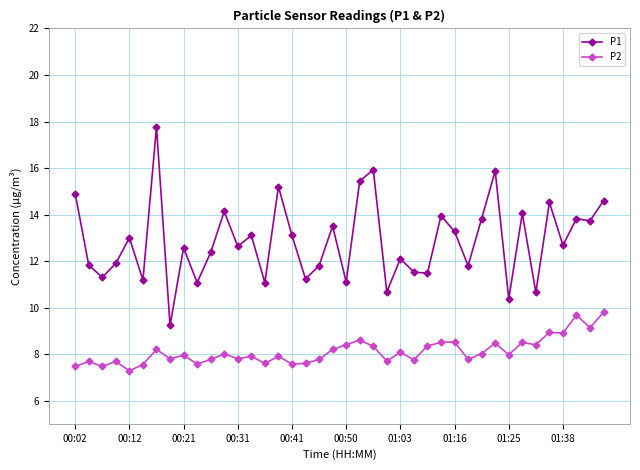

Rank the series by their average value, from lowest to highest.

P2, P1